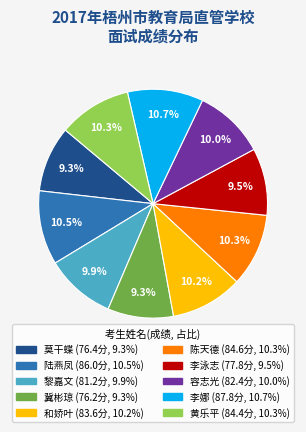

Is there a majority slice in this chart?

No